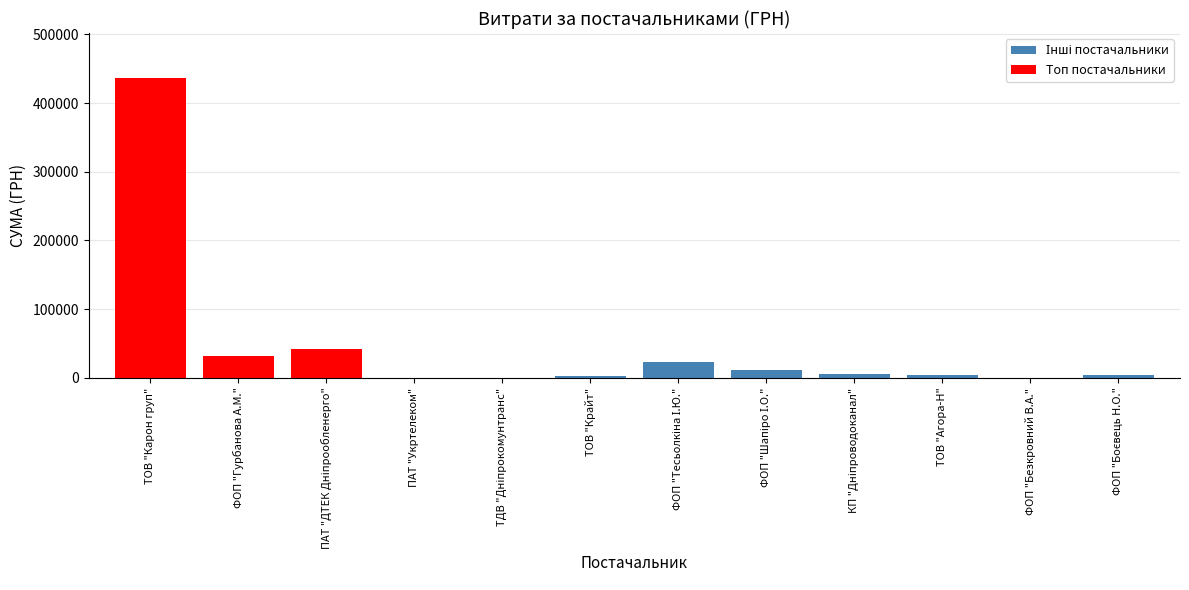

Which label corresponds to the largest value in the chart?

ТОВ "Карон груп"